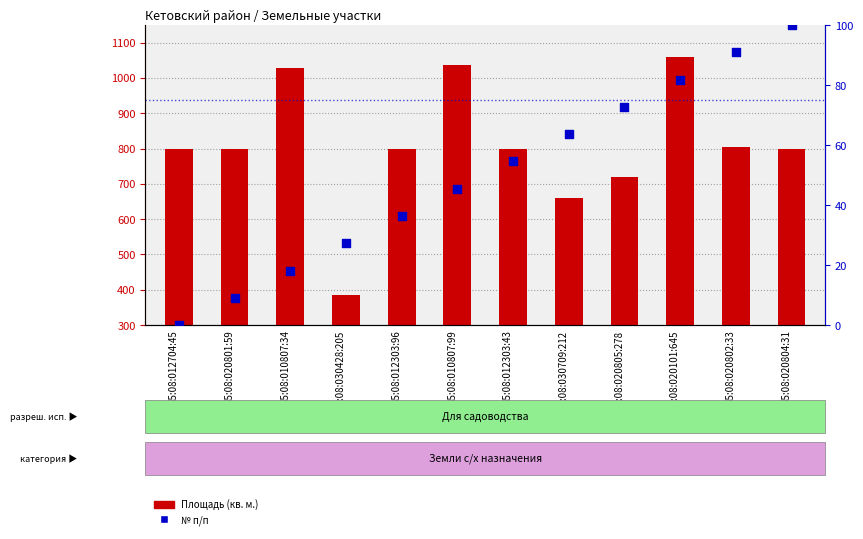

Is the value of № п/п at 45:08:020805:278 greater than the value of Площадь (кв. м.) at 45:08:030709:212?

No